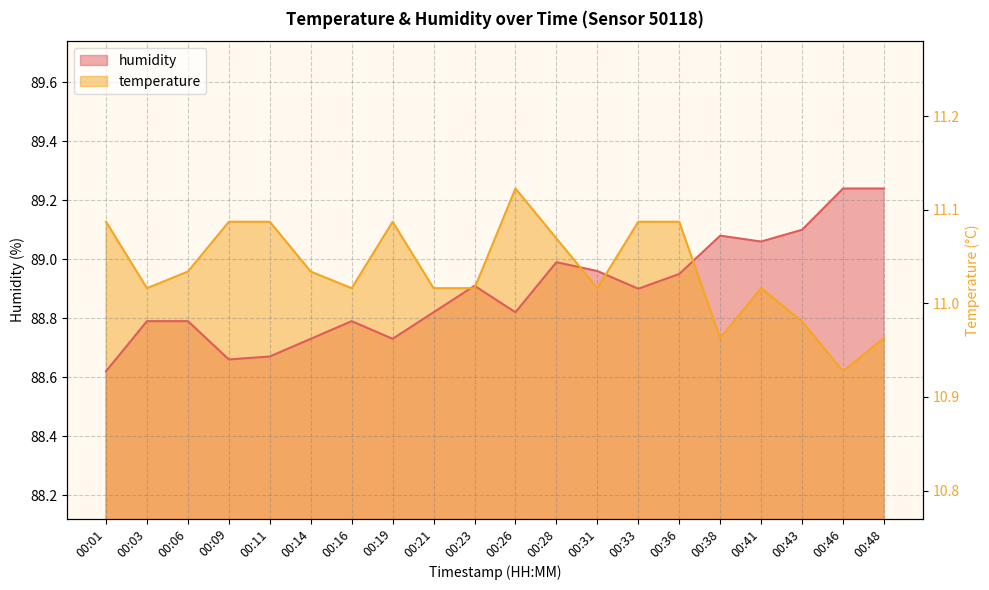

Which label corresponds to the largest value in the chart?

00:46